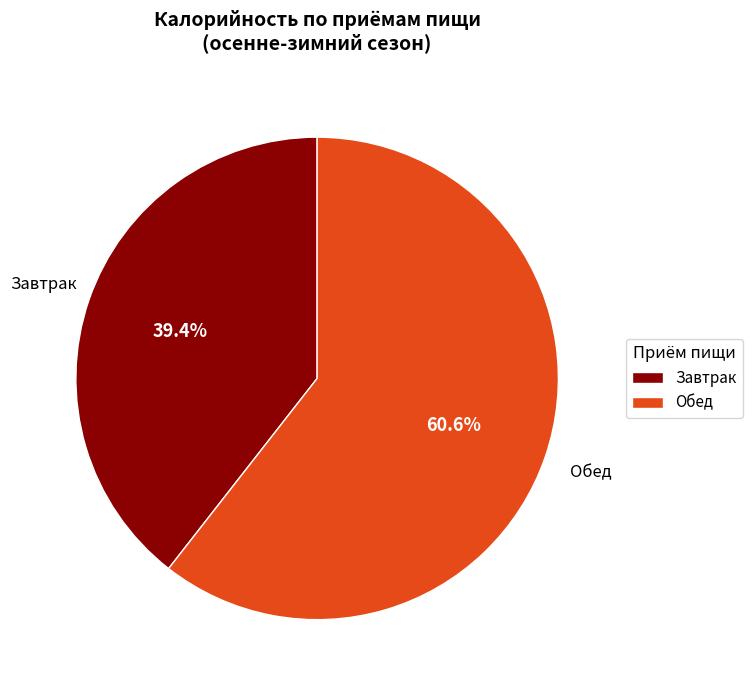

Does Обед represent more than half of the total?

Yes